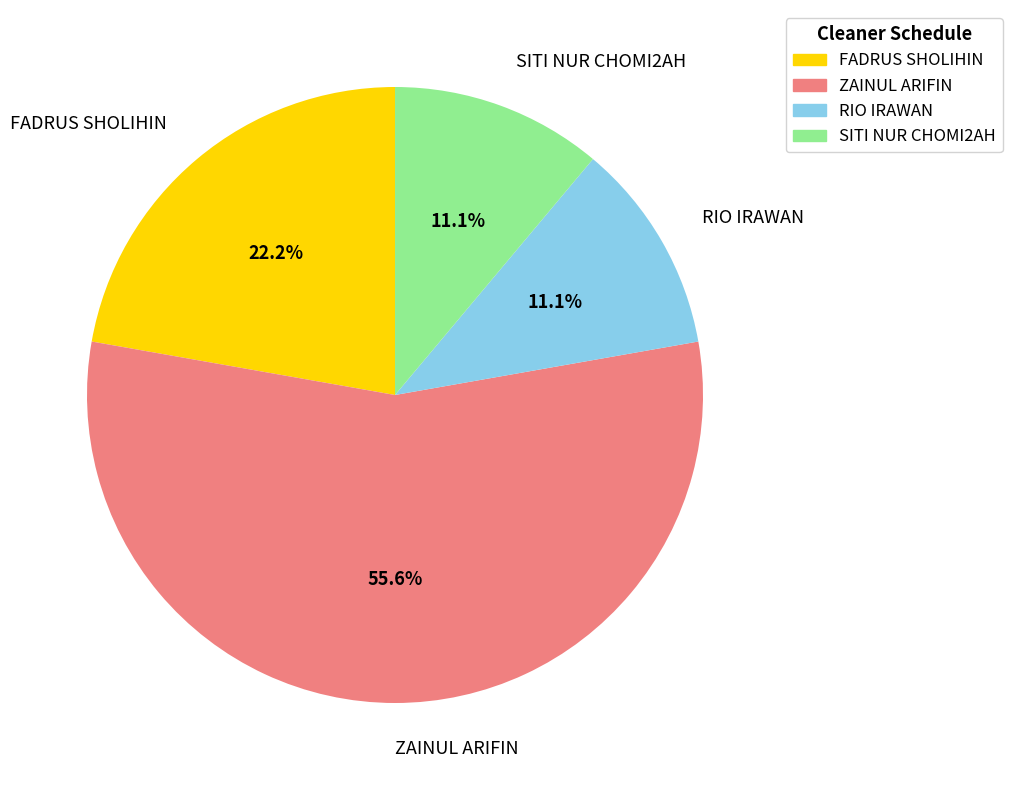

To the nearest percent, what is the combined percentage of RIO IRAWAN and ZAINUL ARIFIN?

67%